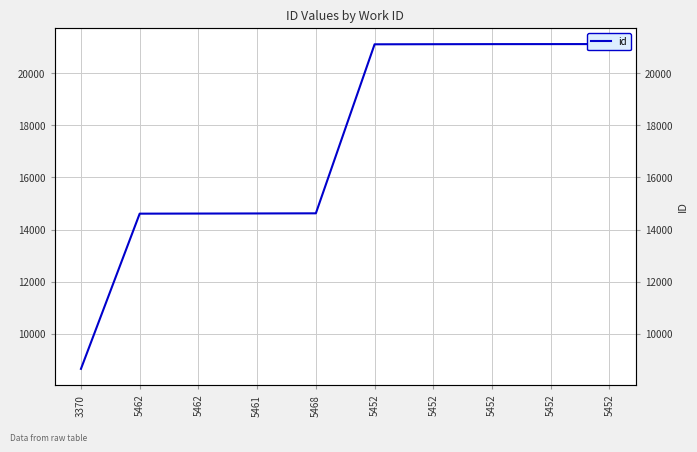

How many data points are less than 21116?

5